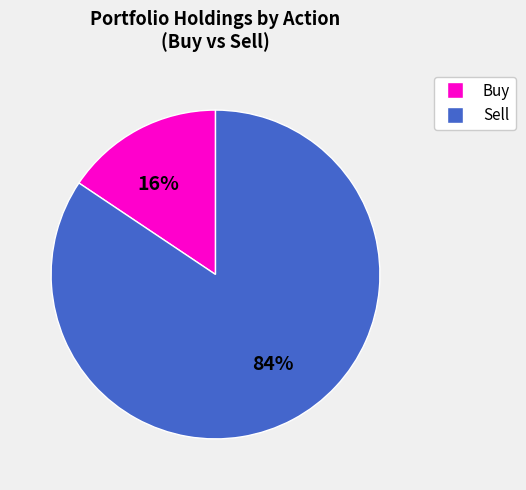

Is there any slice that represents more than half of the pie?

Yes